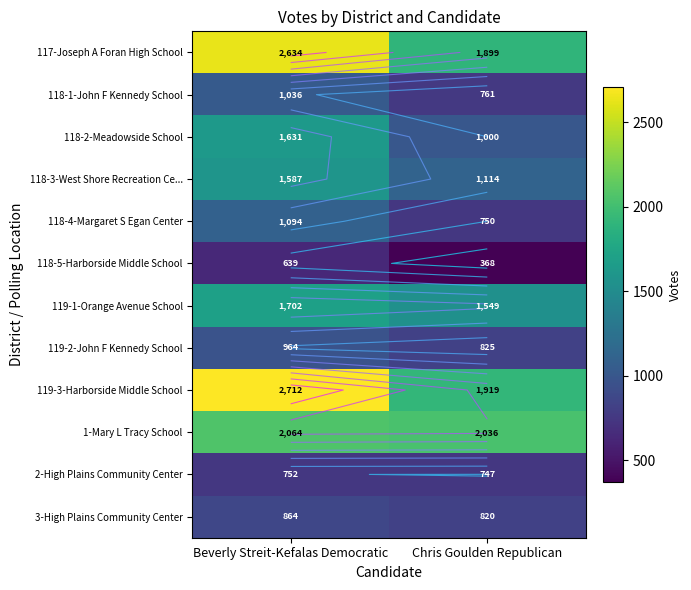

What is the sum of all 118-4-Margaret S Egan Center values?

1844